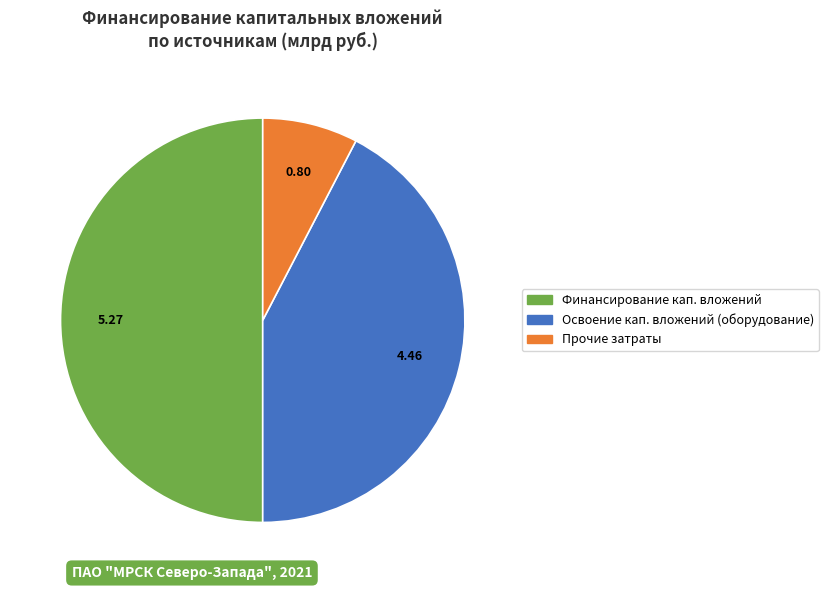

How many slices are in this pie chart?

3